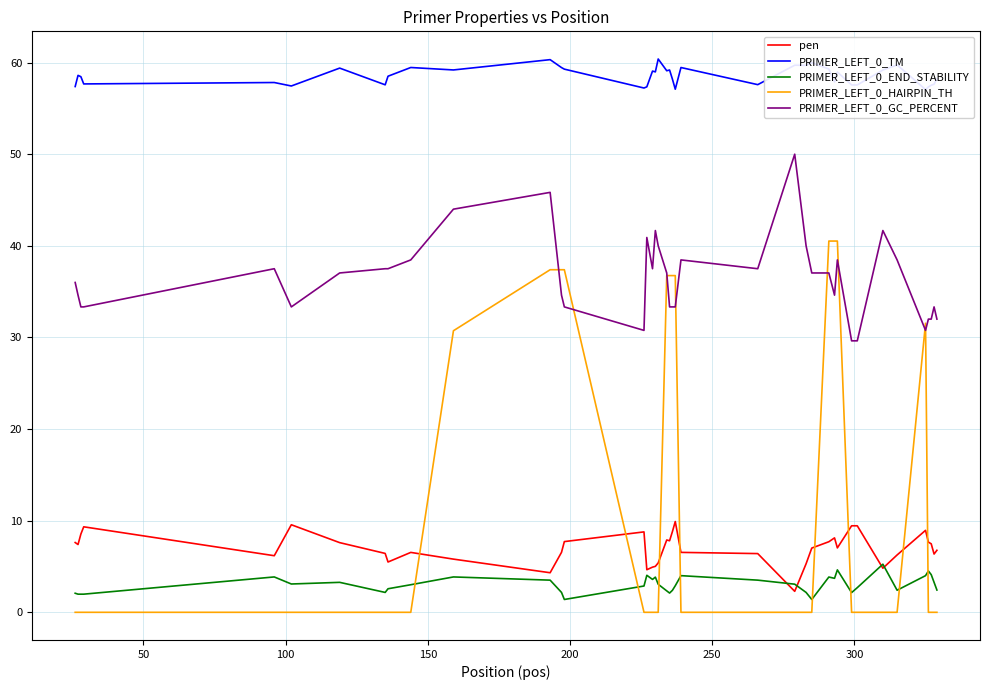

What is the minimum value for pen?

2.3